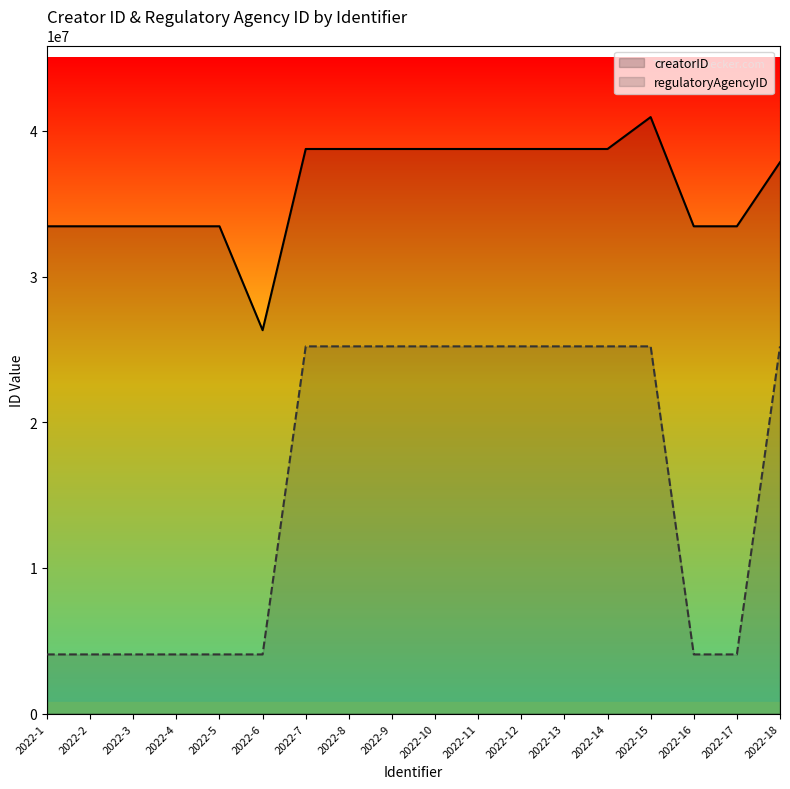

True or false: creatorID has a value of 60846595 at 2022-15.

False